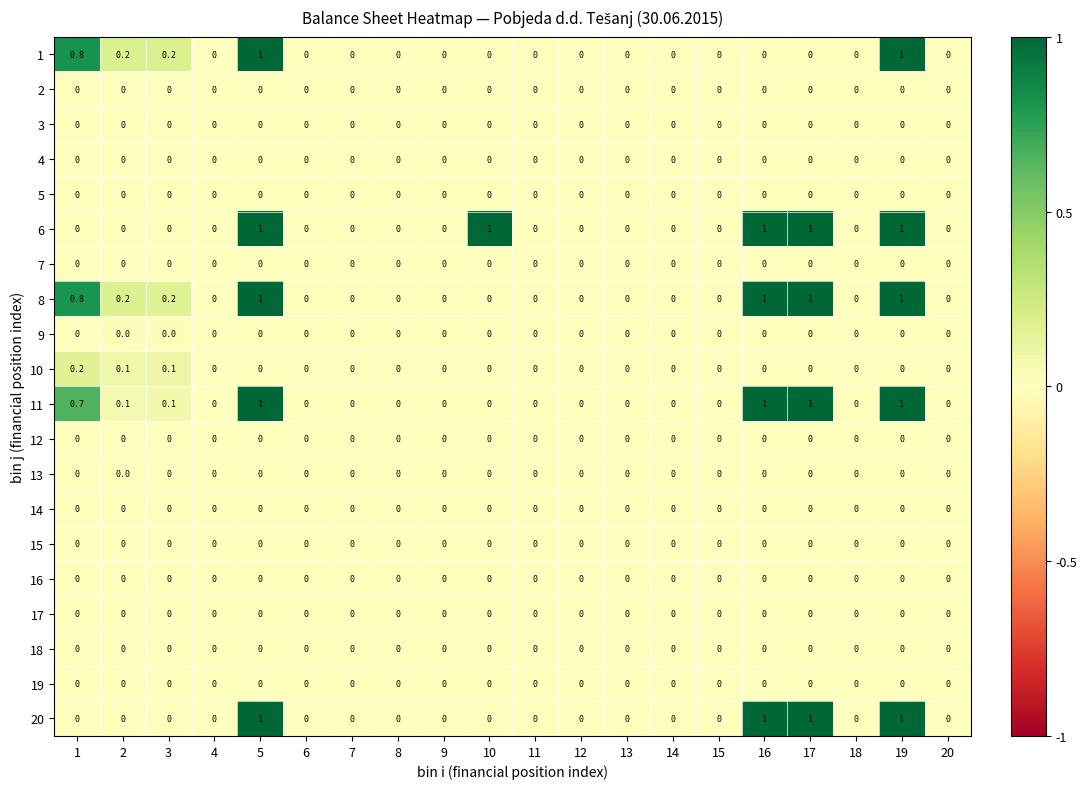

How many data points does each series have?

20